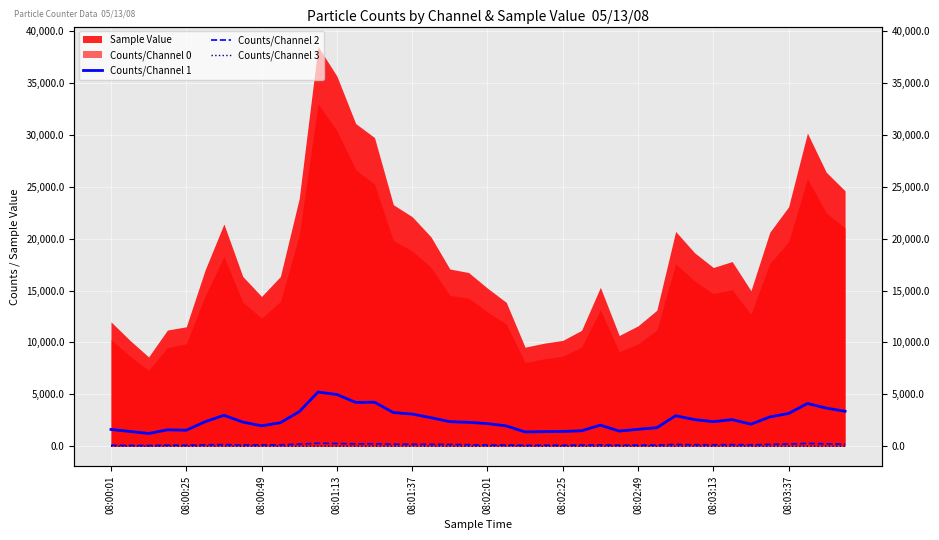

Which category has the highest value across all series?

11